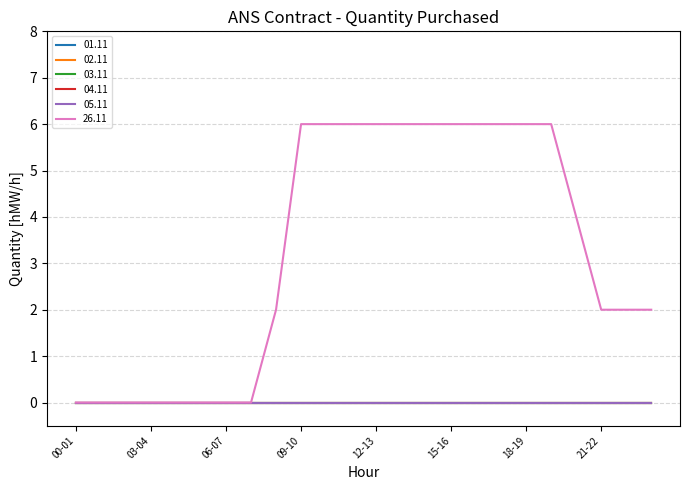

Does the chart have visible grid lines?

Yes